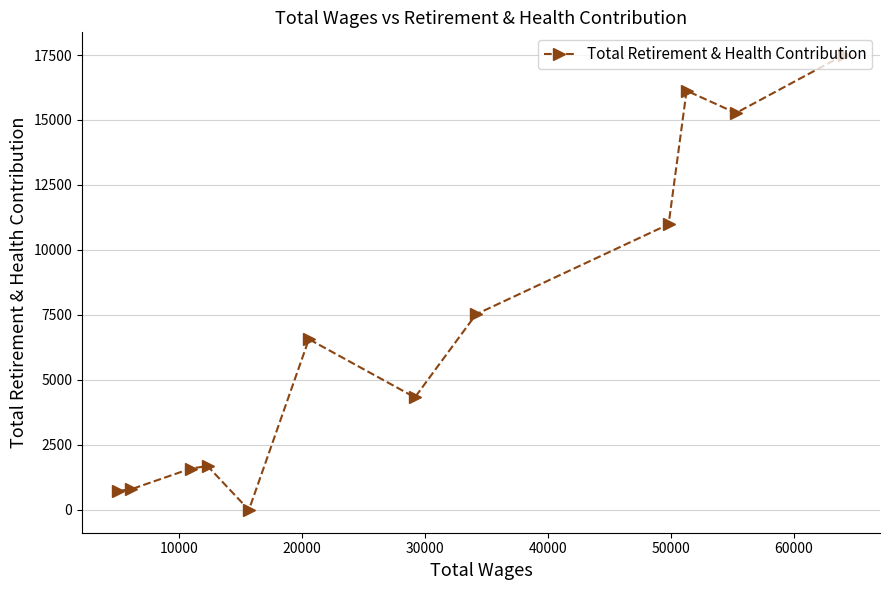

What is the sum of all values?

83121